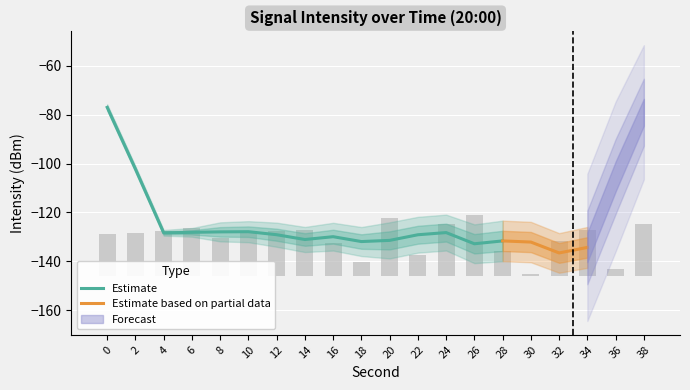

Rank the categories by value from highest to lowest.

26, 20, 38, 24, 6, 34, 14, 12, 4, 10, 2, 0, 8, 32, 16, 28, 22, 18, 36, 30